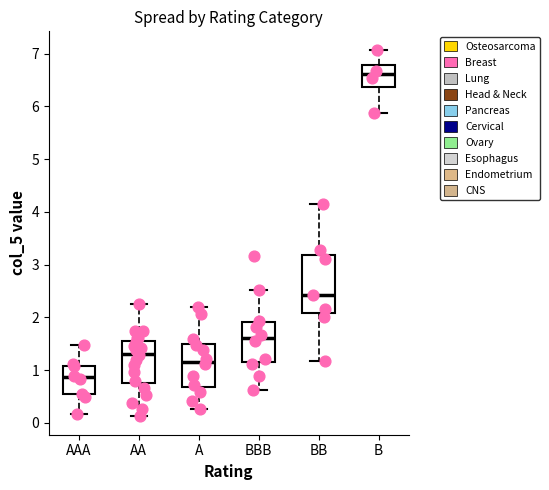

Which box's median line is the lowest?

AAA